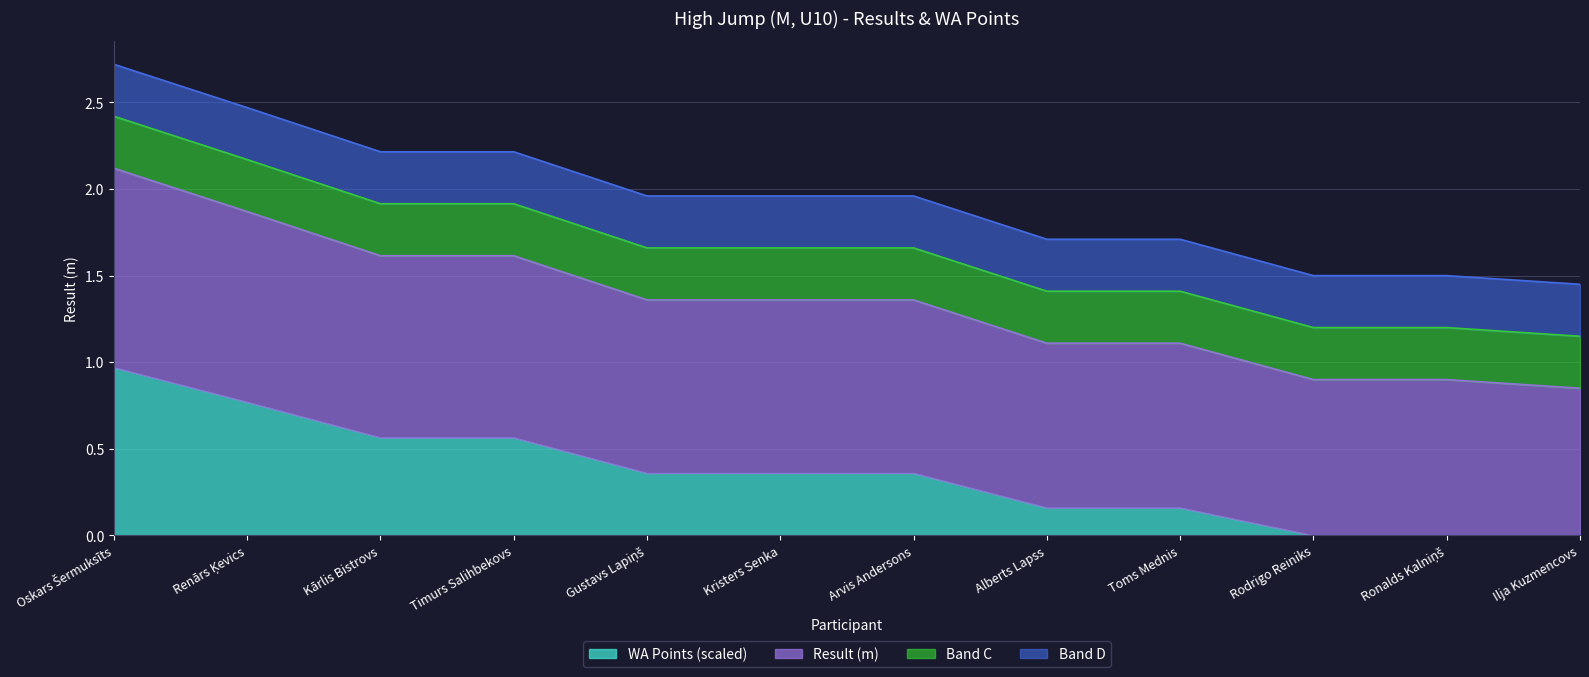

Does the chart have visible grid lines?

Yes